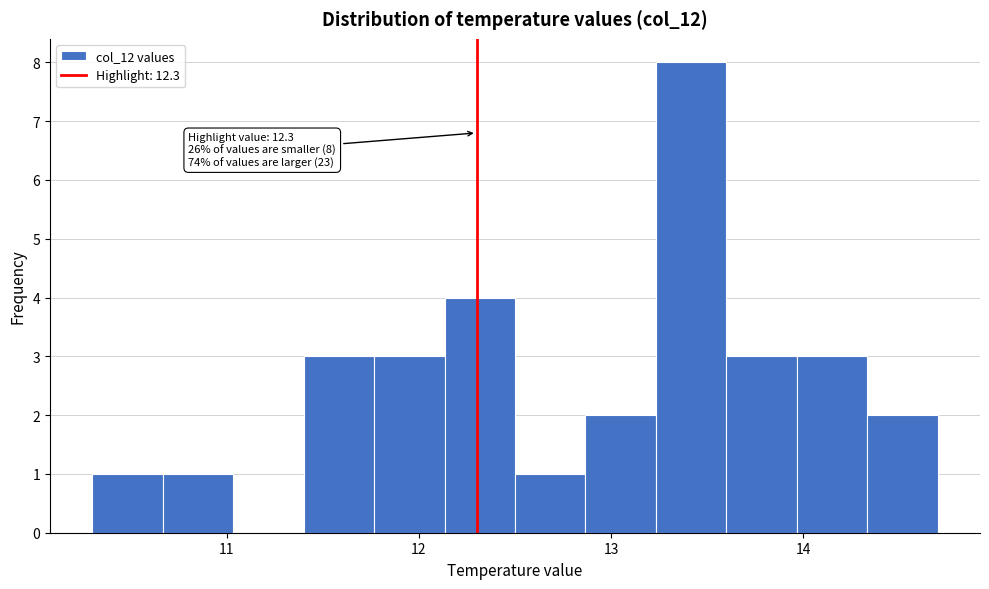

Read against the x-axis, roughly where is the centre of the tallest bar?

13.4